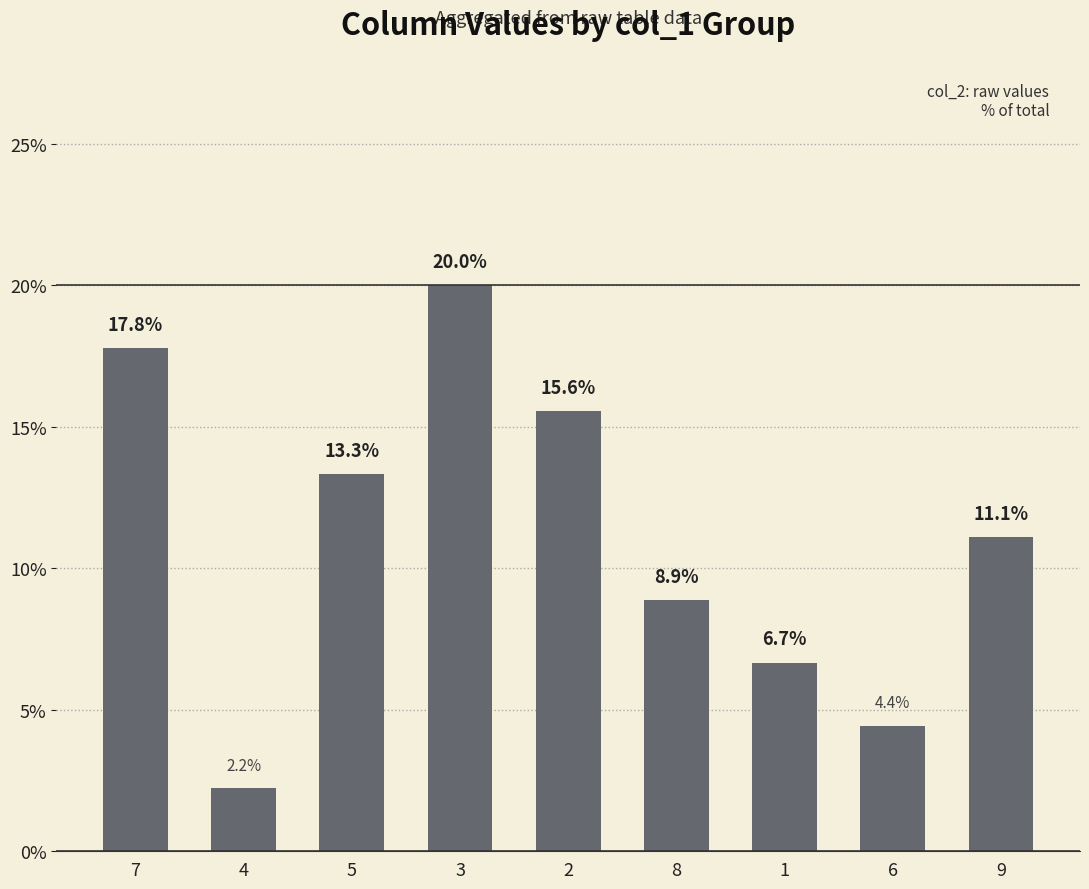

Where is the data nearest to the value 11?

9